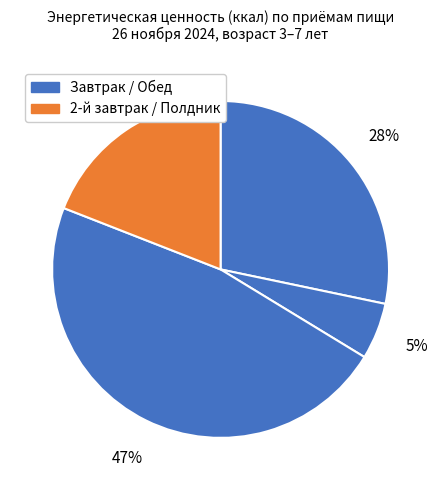

How many segments does this pie chart have?

4